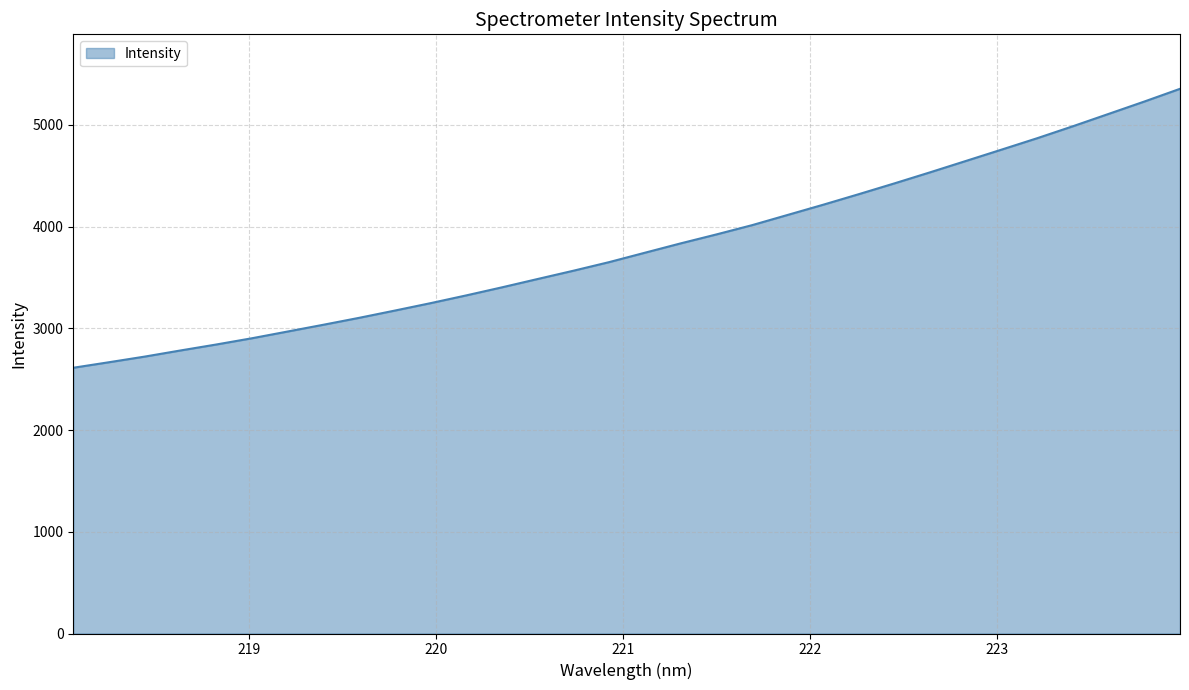

What is the sum of all values?

121551.9